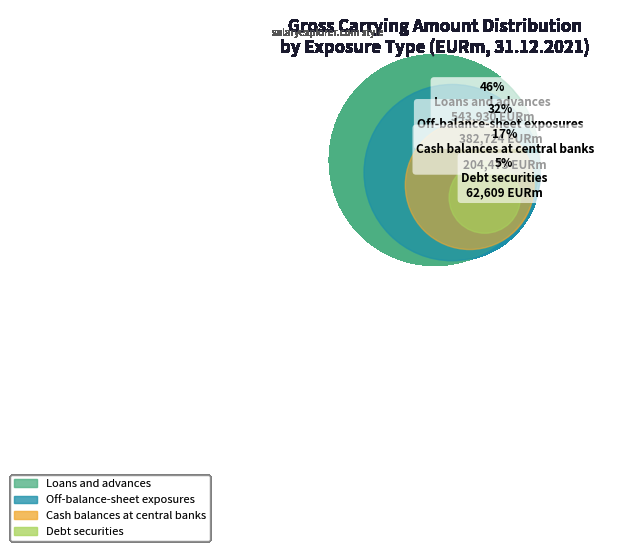

How many slices are in this pie chart?

4